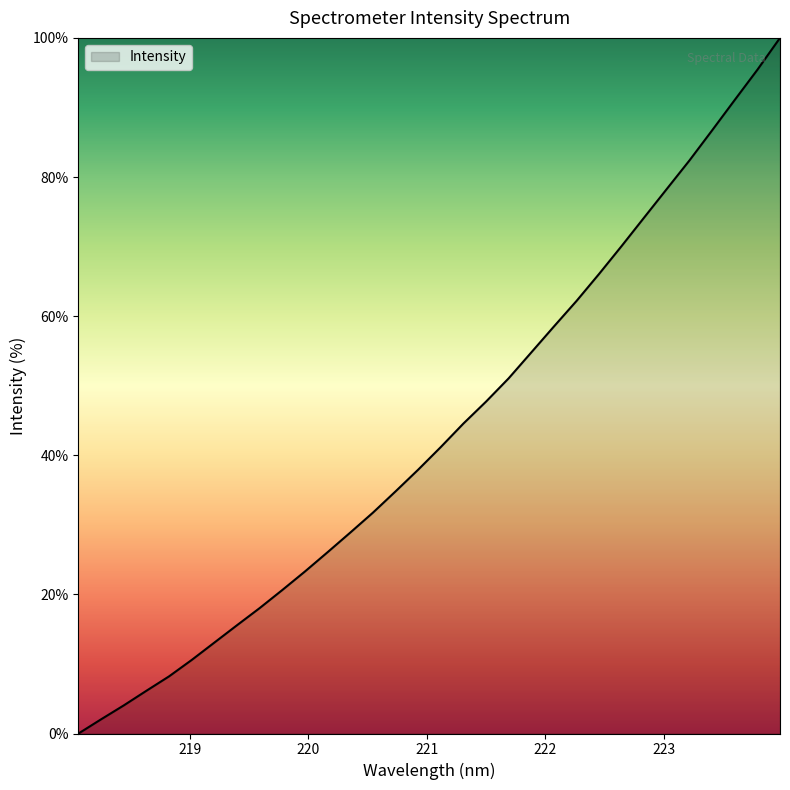

What is the greatest value displayed?

100.0